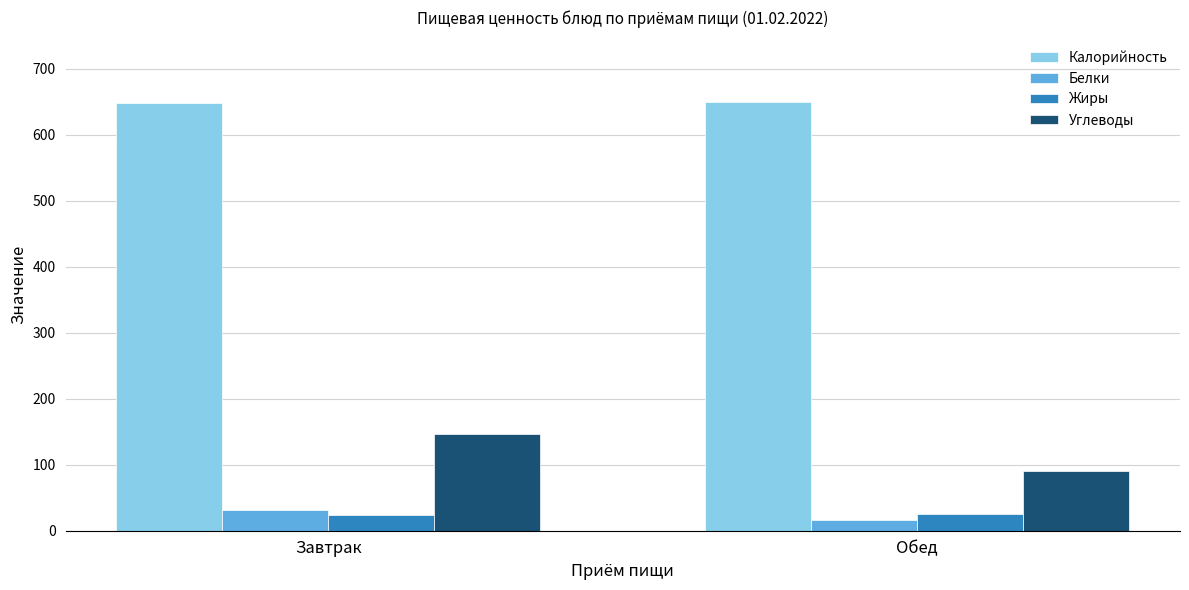

Is the value of Калорийность at Обед greater than the value of Углеводы at Завтрак?

Yes